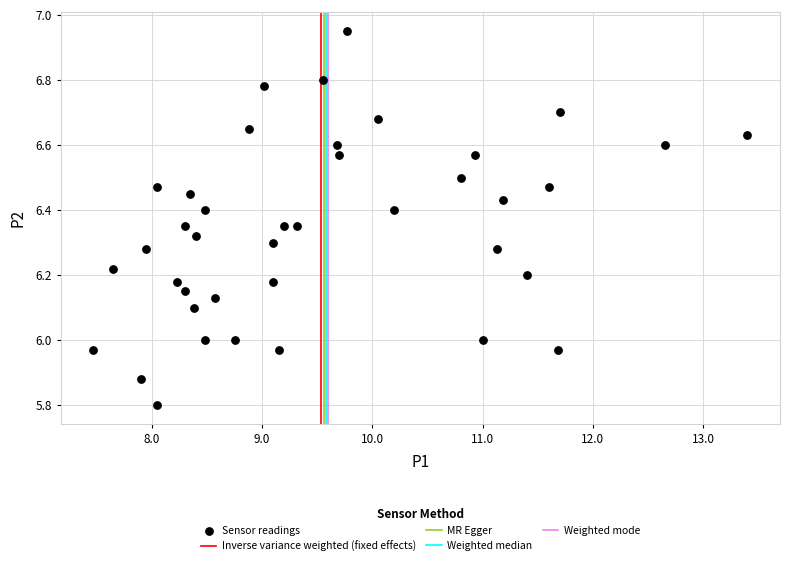

How many points are shown in the scatter plot?

40